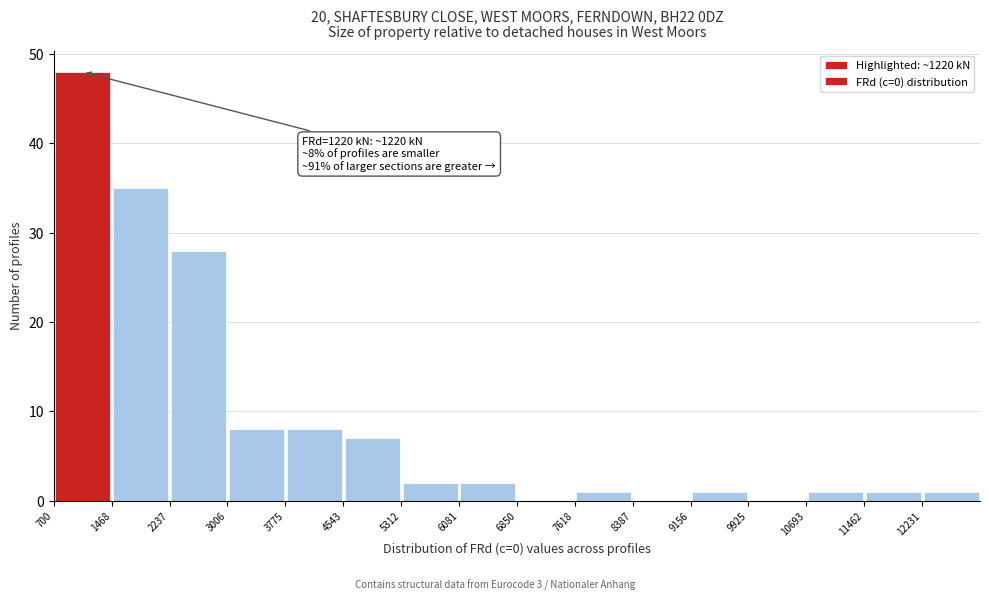

Over which range of the x-axis is the bar tallest?

700 to 1500